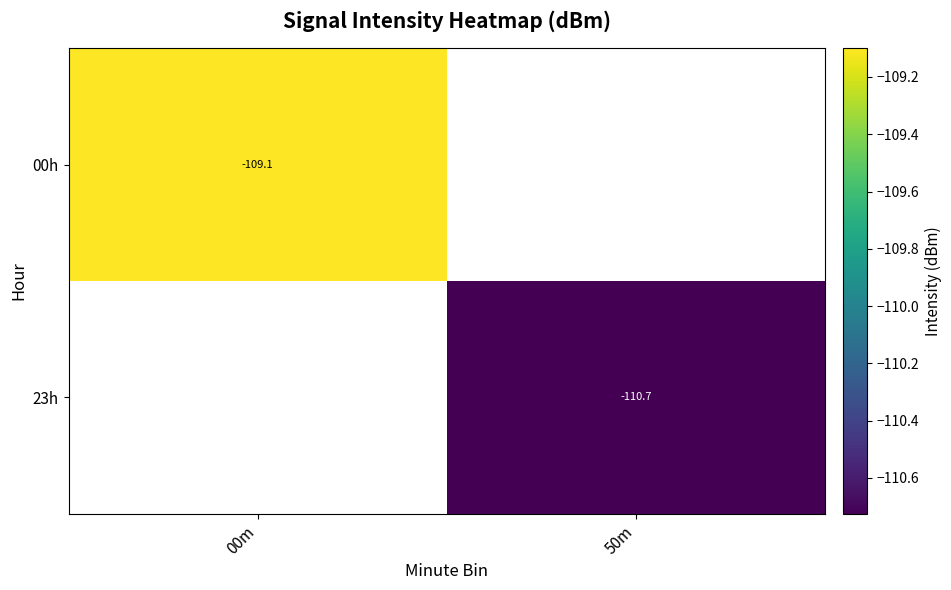

Count the number of data series in this chart.

2